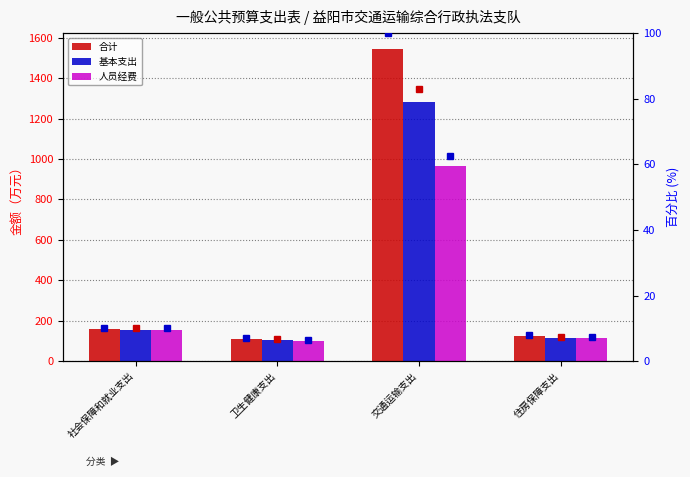

What is the total value across all series at 交通运输支出?

3792.4